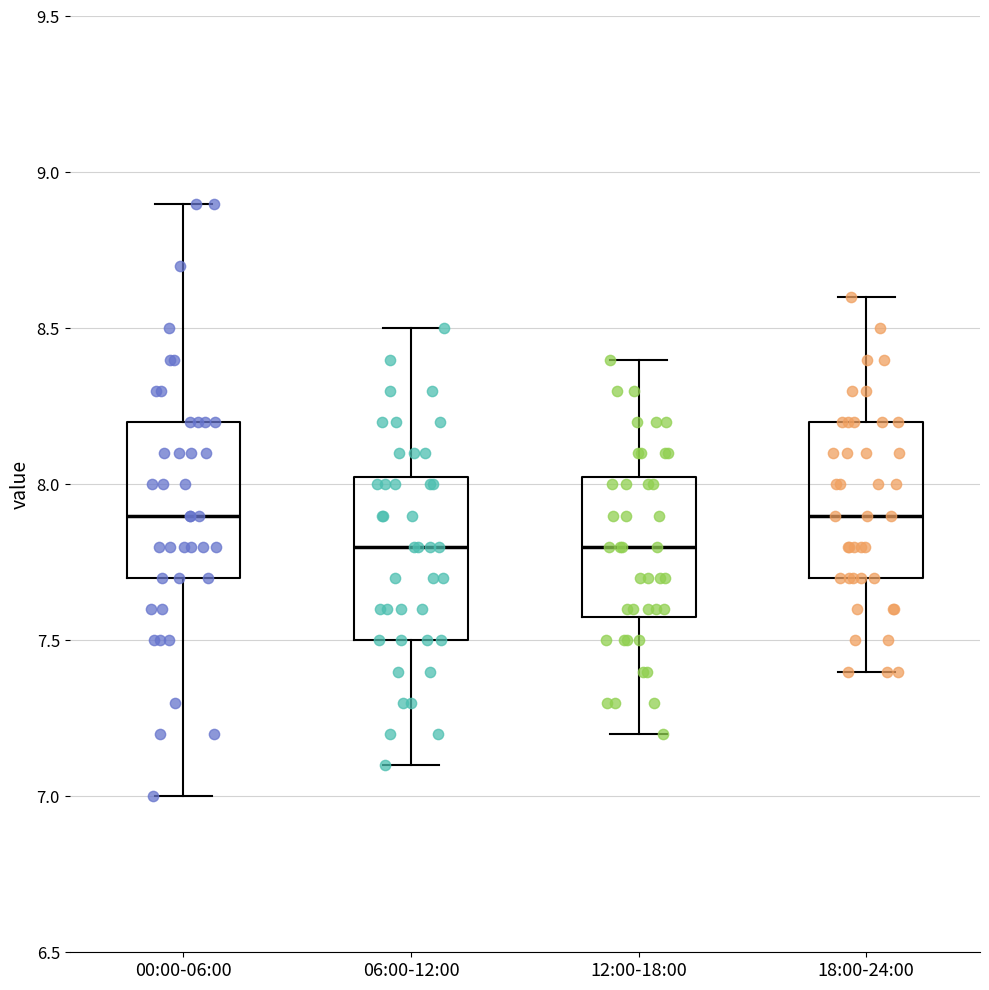

Reading left to right, read every box against the y-axis: the position of its median line, the range the box covers, and the ends of its whiskers. The values are not printed on the chart, so give them approximately, as read against the axis.

00:00-06:00: median 7.90, box 7.70 to 8.20, whiskers 7.00 to 8.90
06:00-12:00: median 7.80, box 7.50 to 8.05, whiskers 7.10 to 8.50
12:00-18:00: median 7.80, box 7.60 to 8.05, whiskers 7.20 to 8.40
18:00-24:00: median 7.90, box 7.70 to 8.20, whiskers 7.40 to 8.60